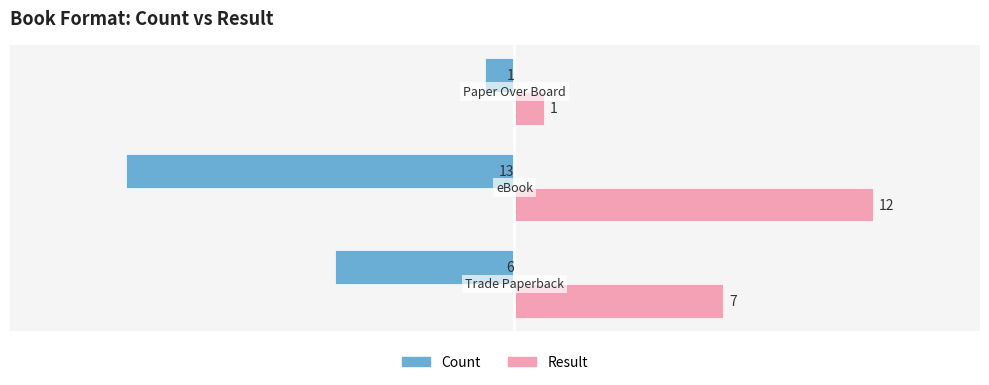

What is the difference between the maximum and second lowest values in the Result series?

5